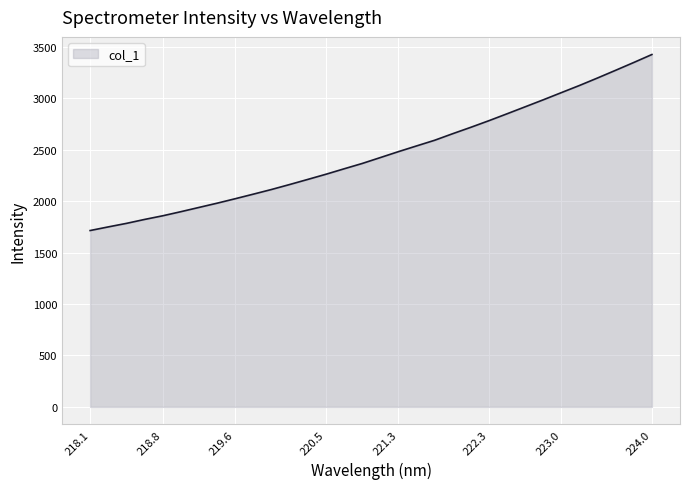

What is the difference between the maximum and minimum values?

1712.4